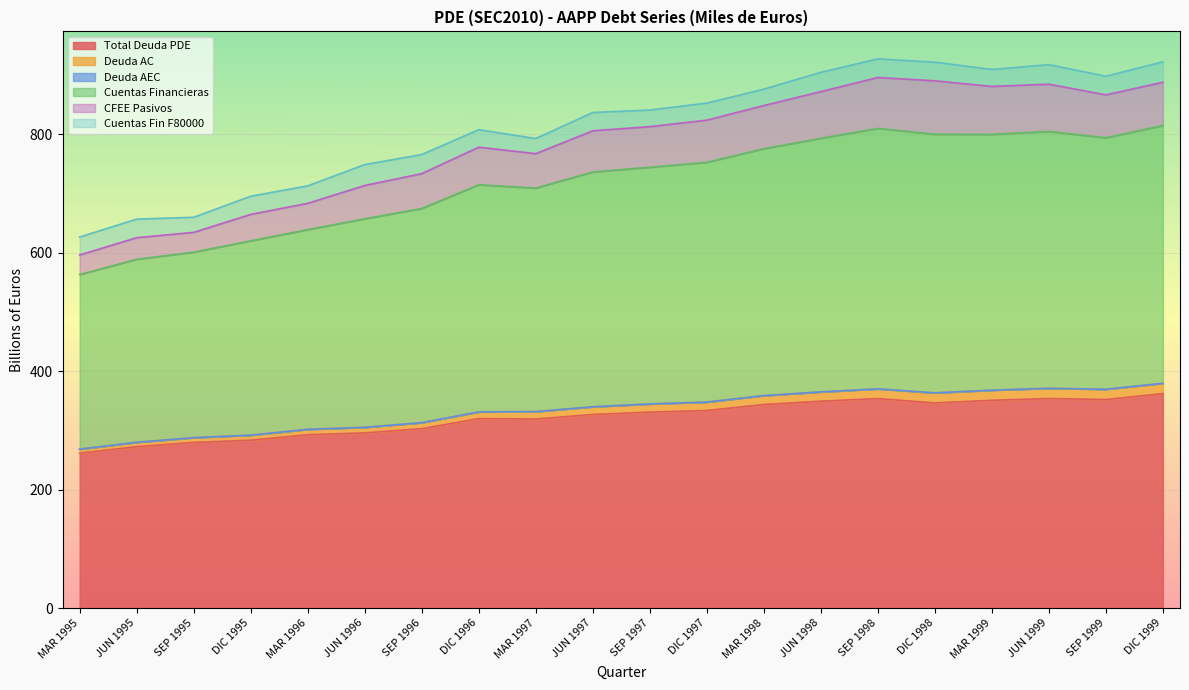

What is the maximum value for Total Deuda PDE?

362.2